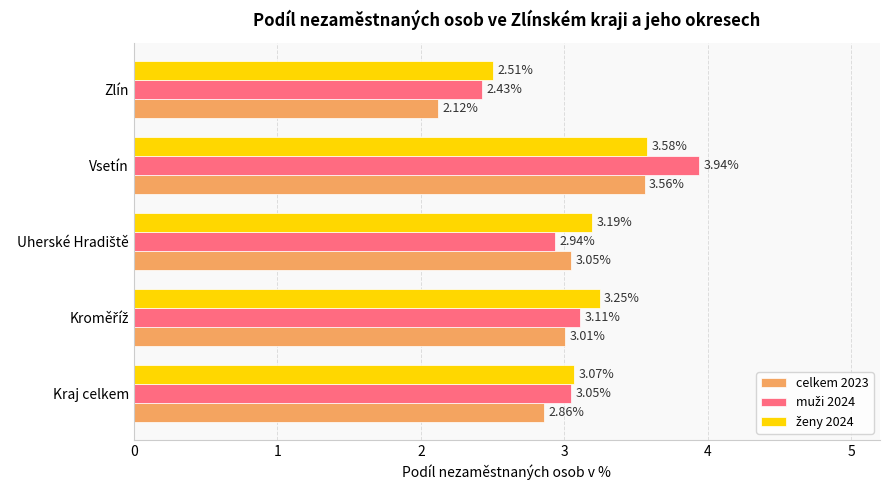

Which category has the highest value in the celkem 2023 series?

Vsetín